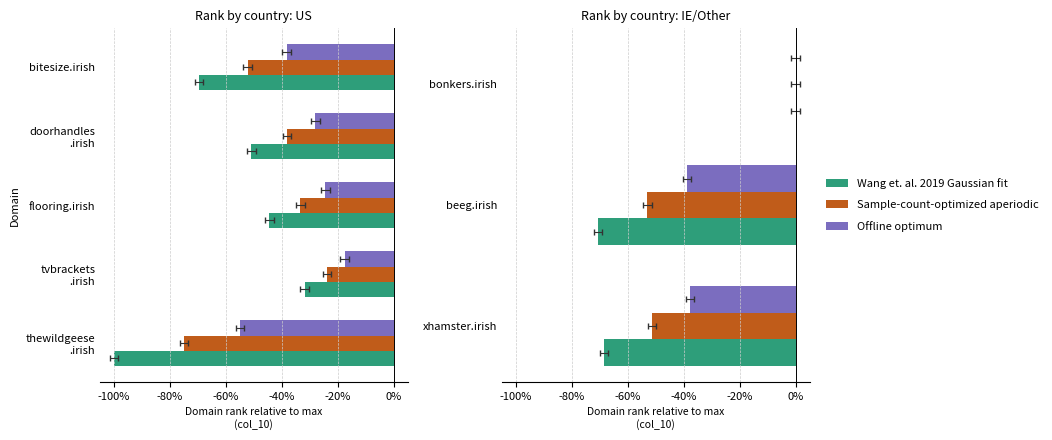

Is it true that Offline optimum equals -57.1 at xhamster.irish?

False